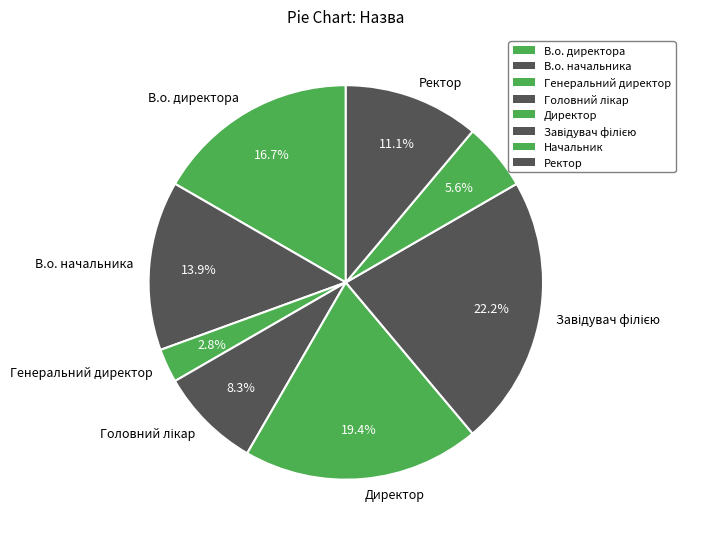

What percentage do Директор and Начальник together represent?

25.0%